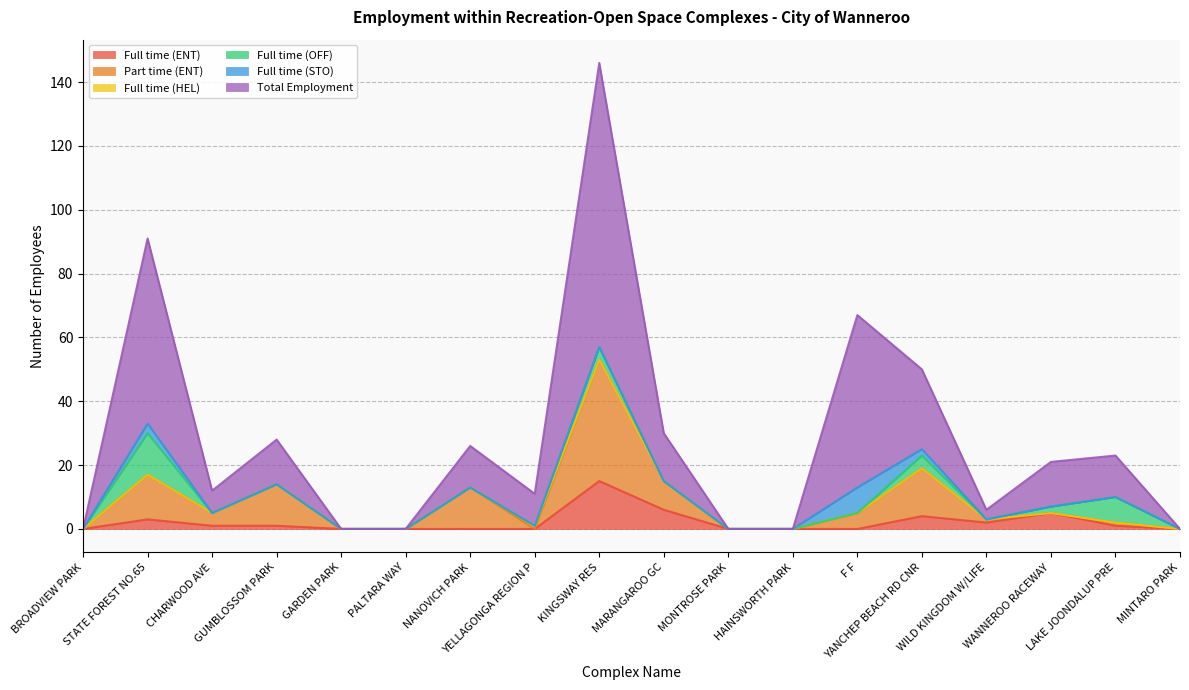

What position from the left is YANCHEP BEACH RD CNR?

14